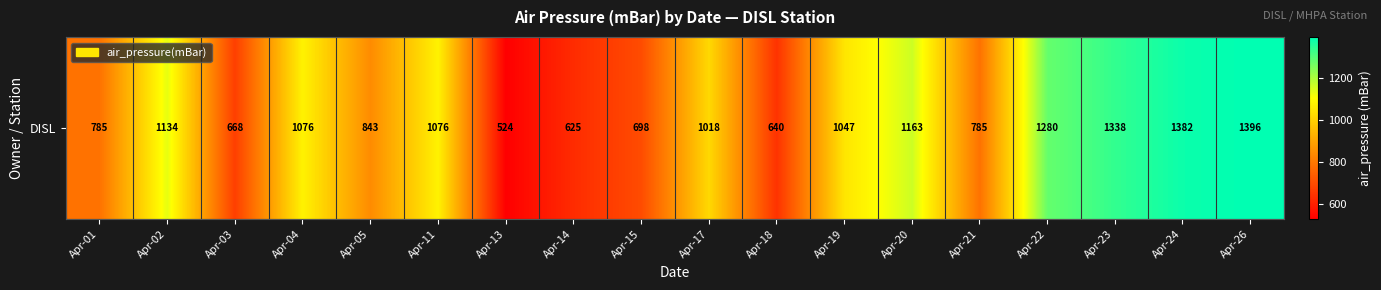

Reading right to left, what are all the values shown in this chart?

Apr-26=1396	Apr-24=1382	Apr-23=1338	Apr-22=1280	Apr-21=785	Apr-20=1163	Apr-19=1047	Apr-18=640	Apr-17=1018	Apr-15=698	Apr-14=625	Apr-13=524	Apr-11=1076	Apr-05=843	Apr-04=1076	Apr-03=668	Apr-02=1134	Apr-01=785